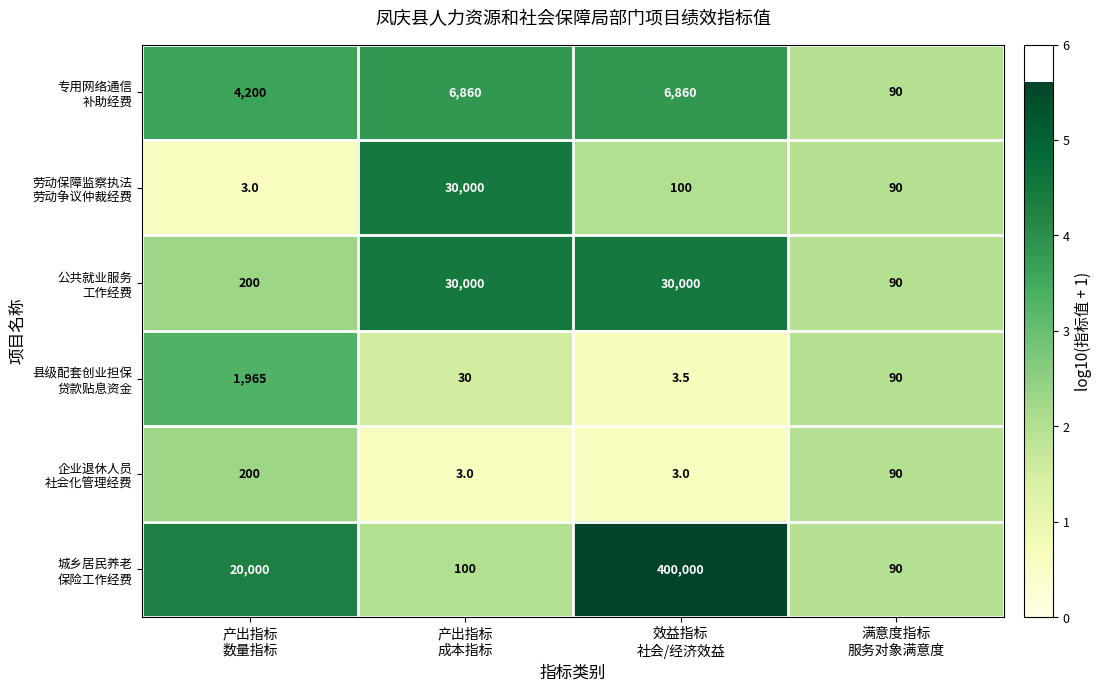

Count the number of categories in the chart.

4